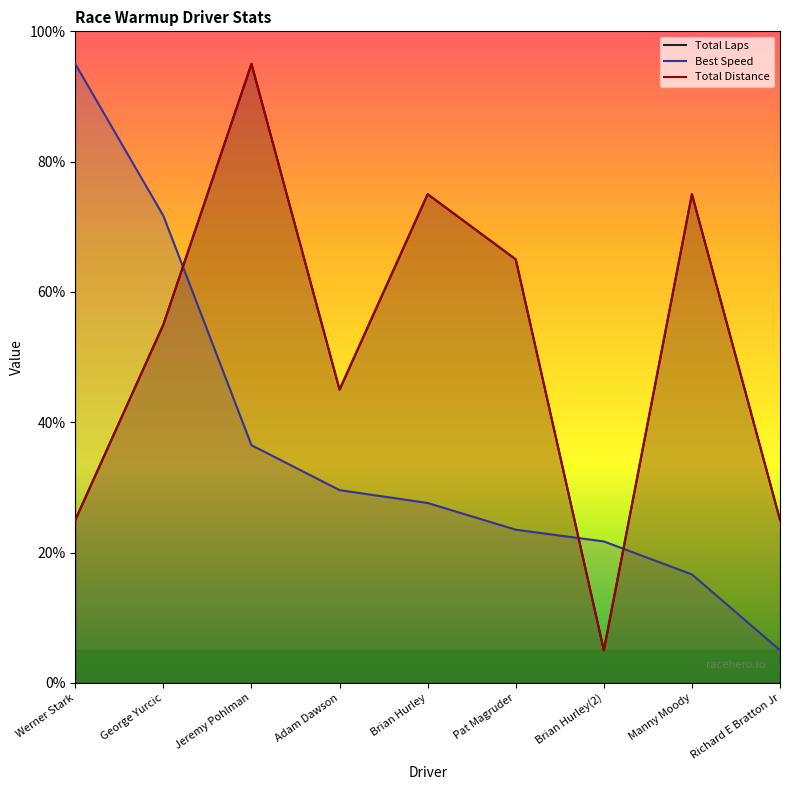

Between Werner Stark and Jeremy Pohlman, which series saw the biggest shift?

Total Laps